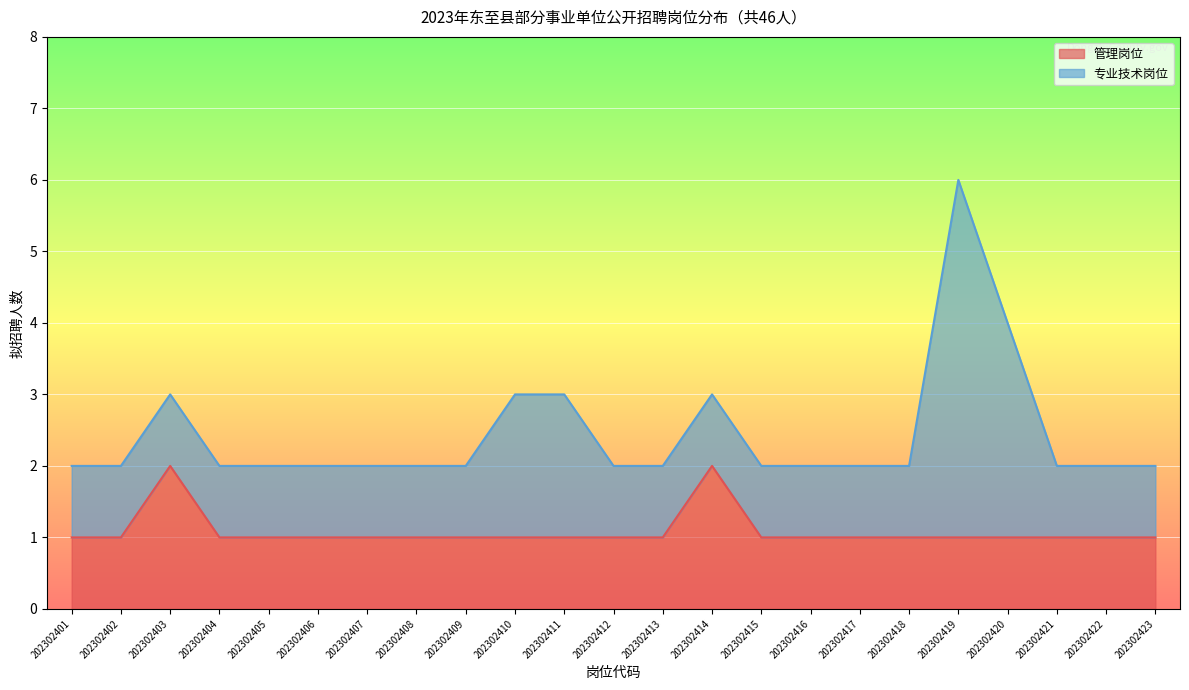

True or false: 管理岗位 has a value of 1 at 202302404.

True